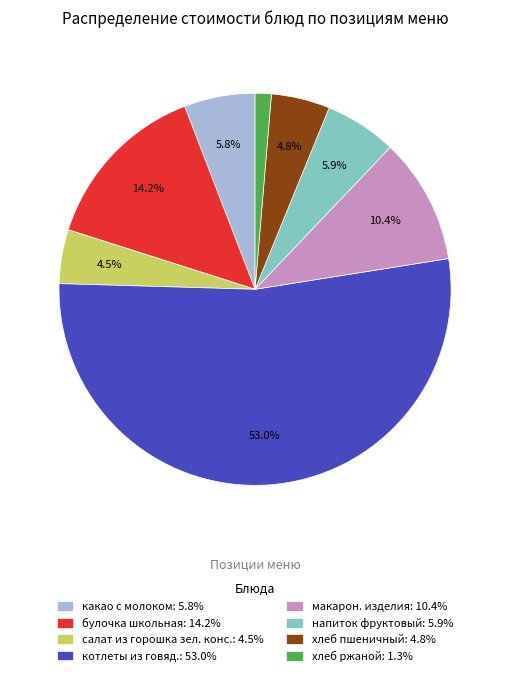

Which category has the biggest portion of the pie?

котлеты из говяд.